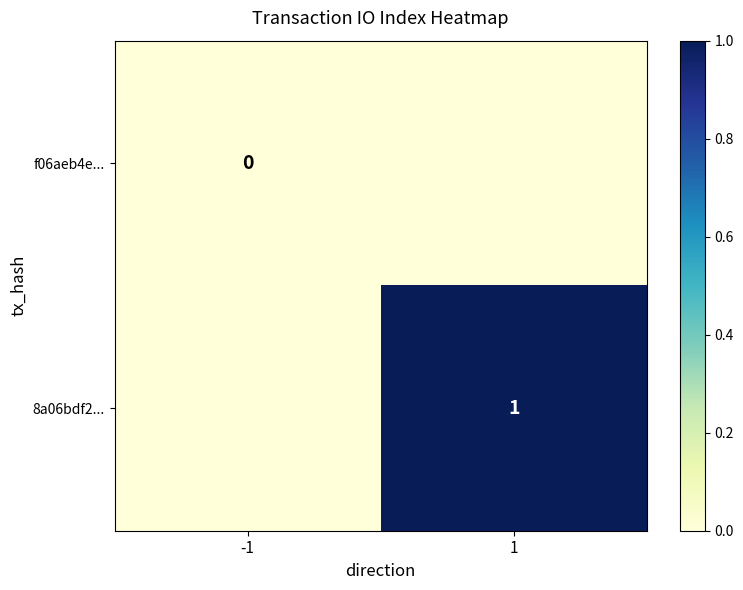

The value of 8a06bdf2... at 1 is 1. True or false?

True